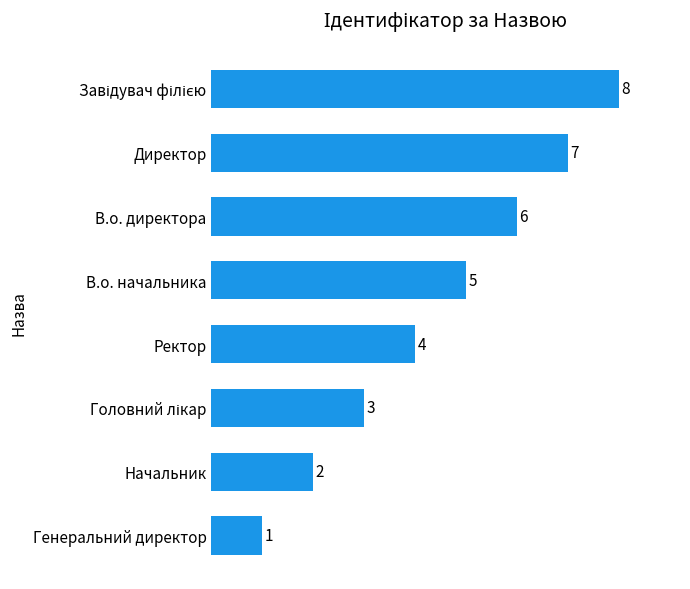

What position from the top is Генеральний директор?

8